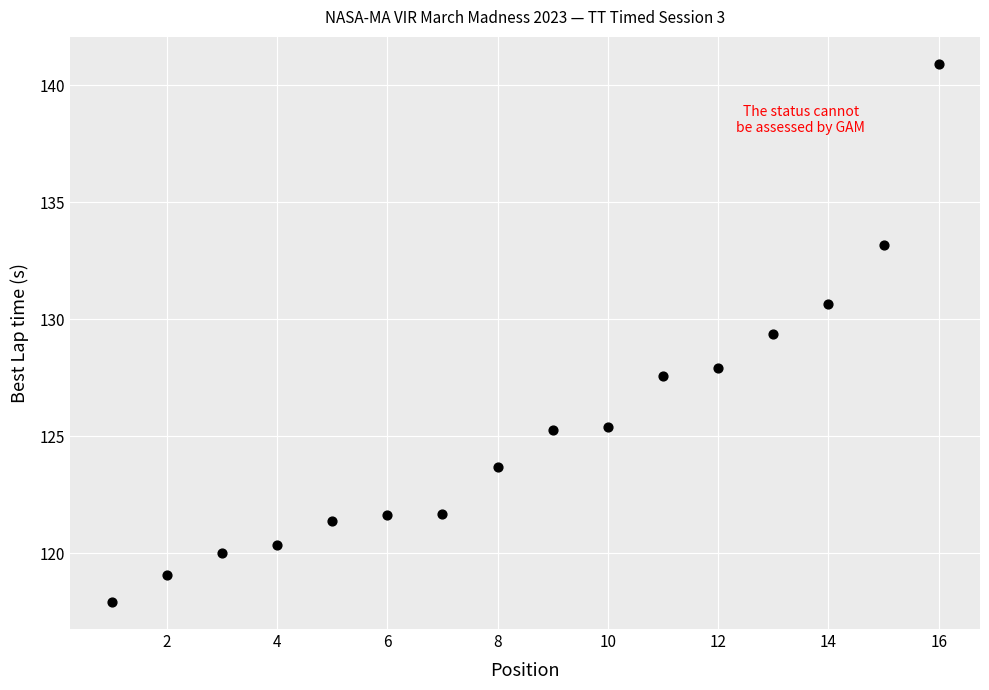

What is the range of Y values (max minus min)?

23.0